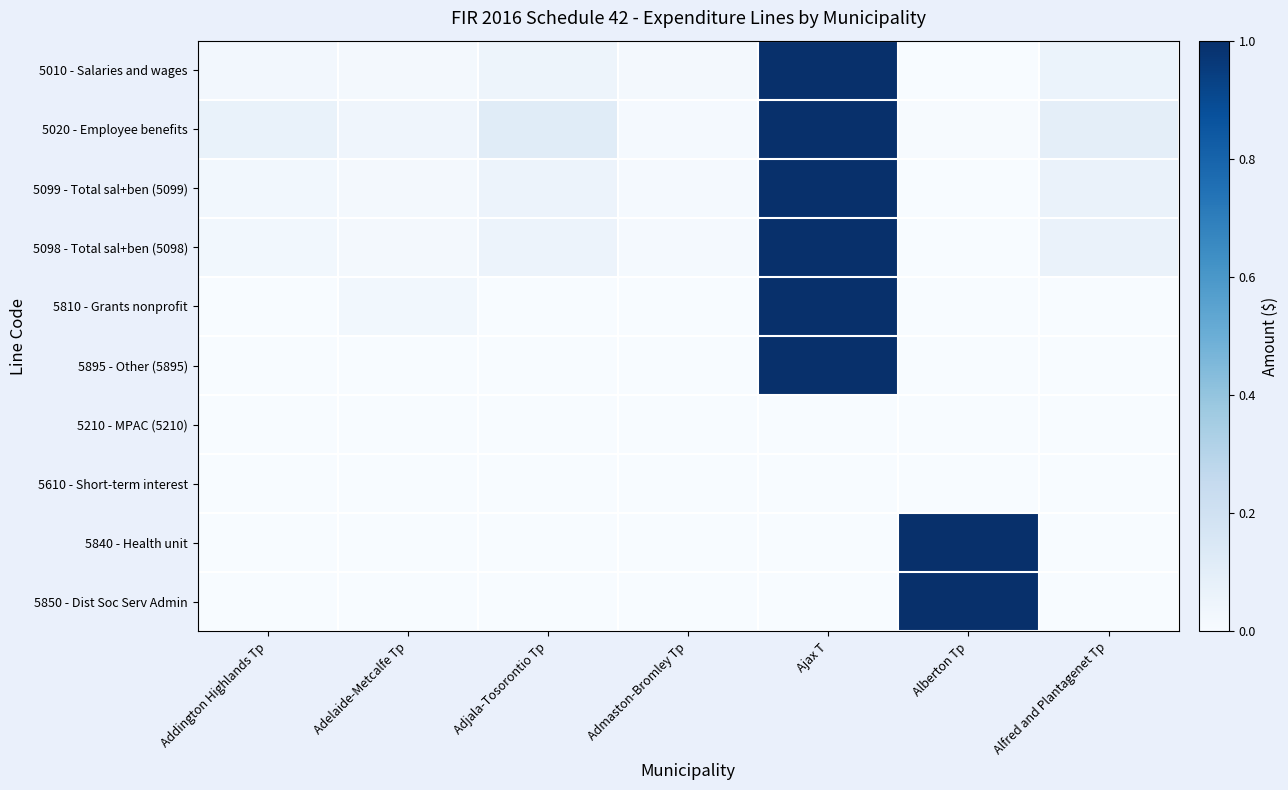

Reading left to right, extract all data points from this chart.

5010 - Salaries and wages: Addington Highlands Tp=0.0	Adelaide-Metcalfe Tp=0.0	Adjala-Tosorontio Tp=0.0	Admaston-Bromley Tp=0.0	Ajax T=1.0	Alberton Tp=0.0	Alfred and Plantagenet Tp=0.1
5020 - Employee benefits: Addington Highlands Tp=0.1	Adelaide-Metcalfe Tp=0.0	Adjala-Tosorontio Tp=0.1	Admaston-Bromley Tp=0.0	Ajax T=1.0	Alberton Tp=0.0	Alfred and Plantagenet Tp=0.1
5099 - Total sal+ben (5099): Addington Highlands Tp=0.0	Adelaide-Metcalfe Tp=0.0	Adjala-Tosorontio Tp=0.1	Admaston-Bromley Tp=0.0	Ajax T=1.0	Alberton Tp=0.0	Alfred and Plantagenet Tp=0.1
5098 - Total sal+ben (5098): Addington Highlands Tp=0.0	Adelaide-Metcalfe Tp=0.0	Adjala-Tosorontio Tp=0.1	Admaston-Bromley Tp=0.0	Ajax T=1.0	Alberton Tp=0.0	Alfred and Plantagenet Tp=0.1
5810 - Grants nonprofit: Addington Highlands Tp=0.0	Adelaide-Metcalfe Tp=0.0	Adjala-Tosorontio Tp=0.0	Admaston-Bromley Tp=0.0	Ajax T=1.0	Alberton Tp=0.0	Alfred and Plantagenet Tp=0.0
5895 - Other (5895): Addington Highlands Tp=0.0	Adelaide-Metcalfe Tp=0.0	Adjala-Tosorontio Tp=0.0	Admaston-Bromley Tp=0.0	Ajax T=1.0	Alberton Tp=0.0	Alfred and Plantagenet Tp=0.0
5210 - MPAC (5210): Addington Highlands Tp=0.0	Adelaide-Metcalfe Tp=0.0	Adjala-Tosorontio Tp=0.0	Admaston-Bromley Tp=0.0	Ajax T=0.0	Alberton Tp=0.0	Alfred and Plantagenet Tp=0.0
5610 - Short-term interest: Addington Highlands Tp=0.0	Adelaide-Metcalfe Tp=0.0	Adjala-Tosorontio Tp=0.0	Admaston-Bromley Tp=0.0	Ajax T=0.0	Alberton Tp=0.0	Alfred and Plantagenet Tp=0.0
5840 - Health unit: Addington Highlands Tp=0.0	Adelaide-Metcalfe Tp=0.0	Adjala-Tosorontio Tp=0.0	Admaston-Bromley Tp=0.0	Ajax T=0.0	Alberton Tp=1.0	Alfred and Plantagenet Tp=0.0
5850 - Dist Soc Serv Admin: Addington Highlands Tp=0.0	Adelaide-Metcalfe Tp=0.0	Adjala-Tosorontio Tp=0.0	Admaston-Bromley Tp=0.0	Ajax T=0.0	Alberton Tp=1.0	Alfred and Plantagenet Tp=0.0